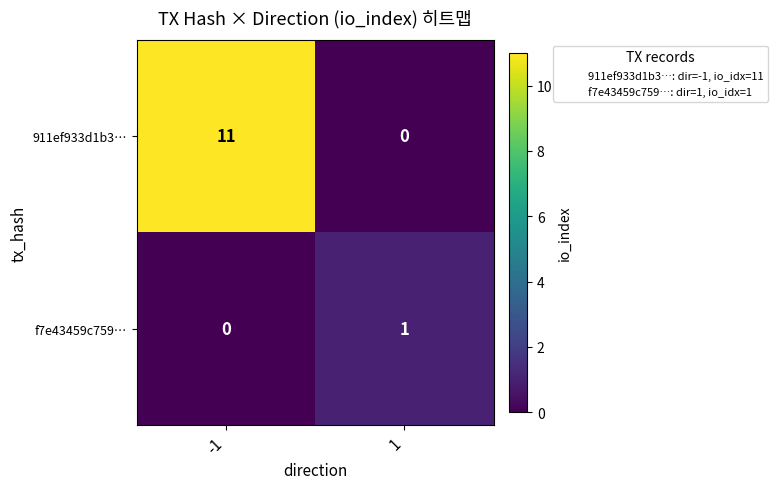

Which series changed the most between -1 and 1?

911ef933d1b3…